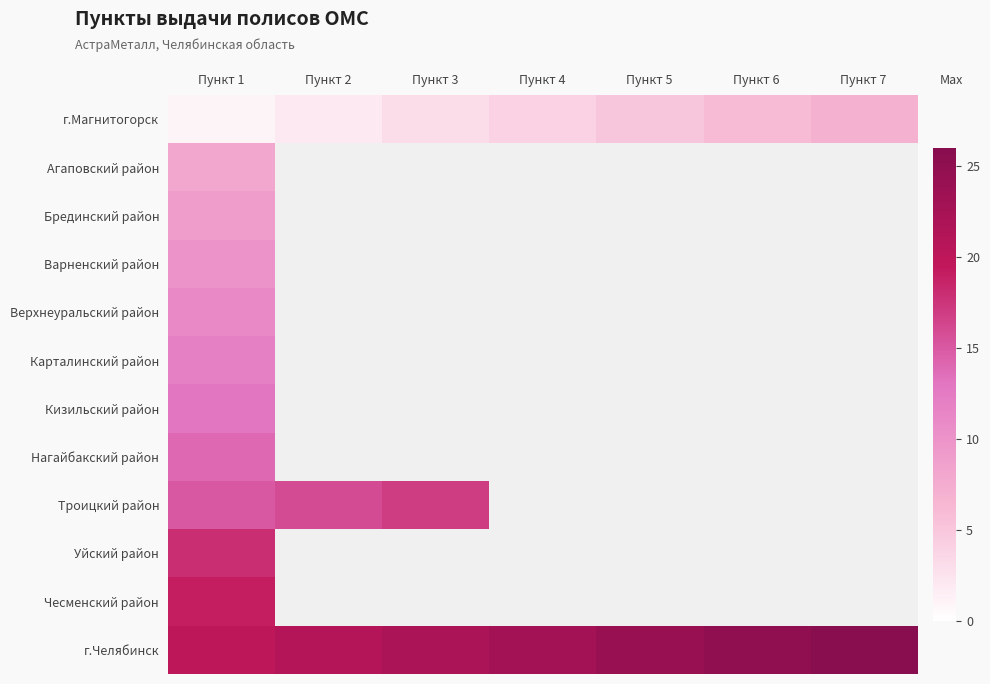

What is the difference between the highest and lowest values at Пункт 5?

19.0